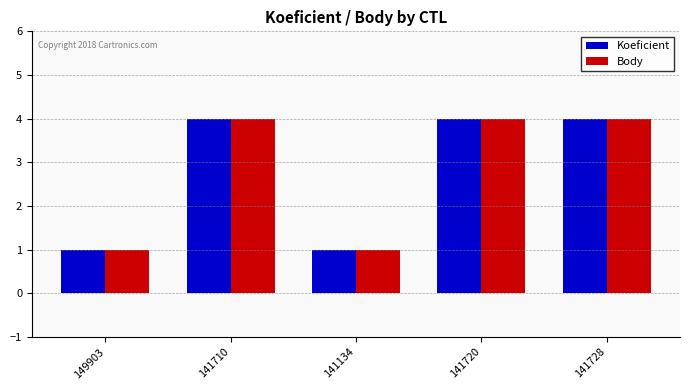

What is the value of the Koeficient bar at the 2nd from the left?

4